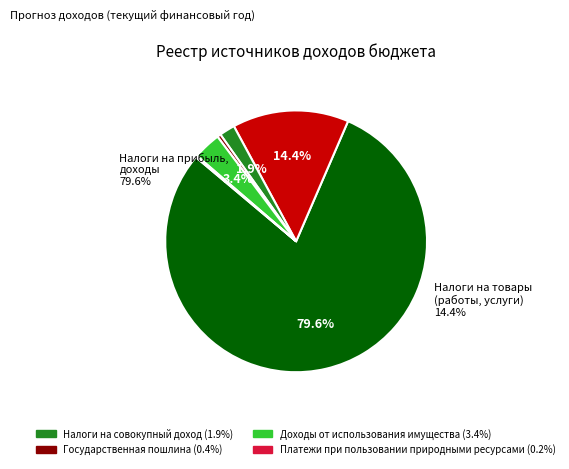

Rank the categories by value from lowest to highest.

ПЛАТЕЖИ ПРИ ПОЛЬЗОВАНИИ ПРИРОДНЫМИ РЕСУРСАМИ, ГОСУДАРСТВЕННАЯ ПОШЛИНА, НАЛОГИ НА СОВОКУПНЫЙ ДОХОД, ДОХОДЫ ОТ ИСПОЛЬЗОВАНИЯ ИМУЩЕСТВА, НАЛОГИ НА ТОВАРЫ (РАБОТЫ, УСЛУГИ), НАЛОГИ НА ПРИБЫЛЬ, ДОХОДЫ